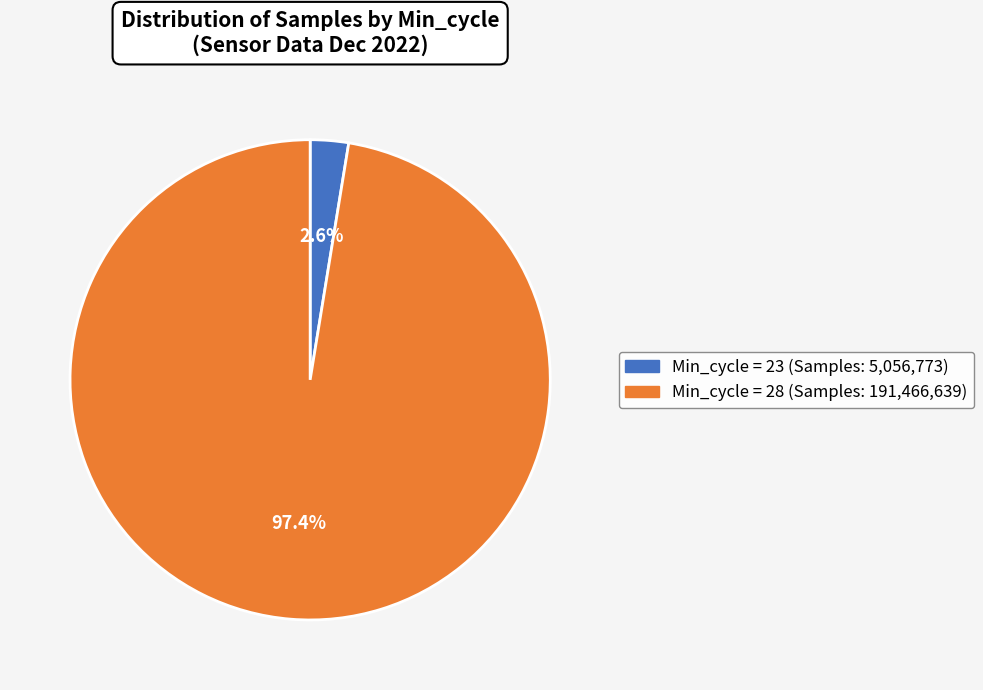

Is there a majority slice in this chart?

Yes